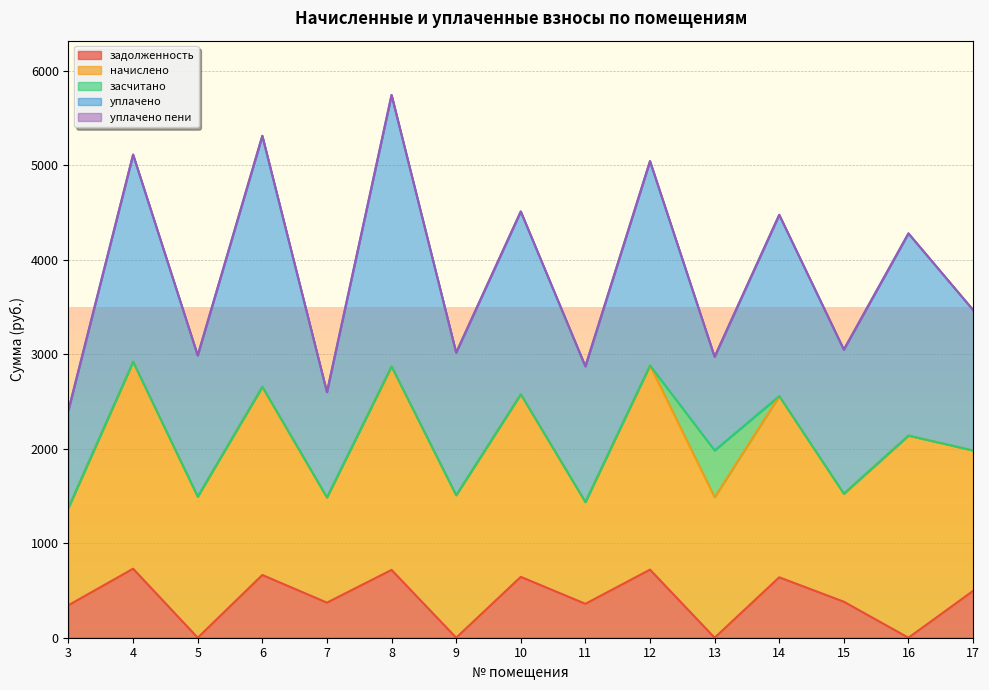

How many values in the начислено series exceed 1507?

8